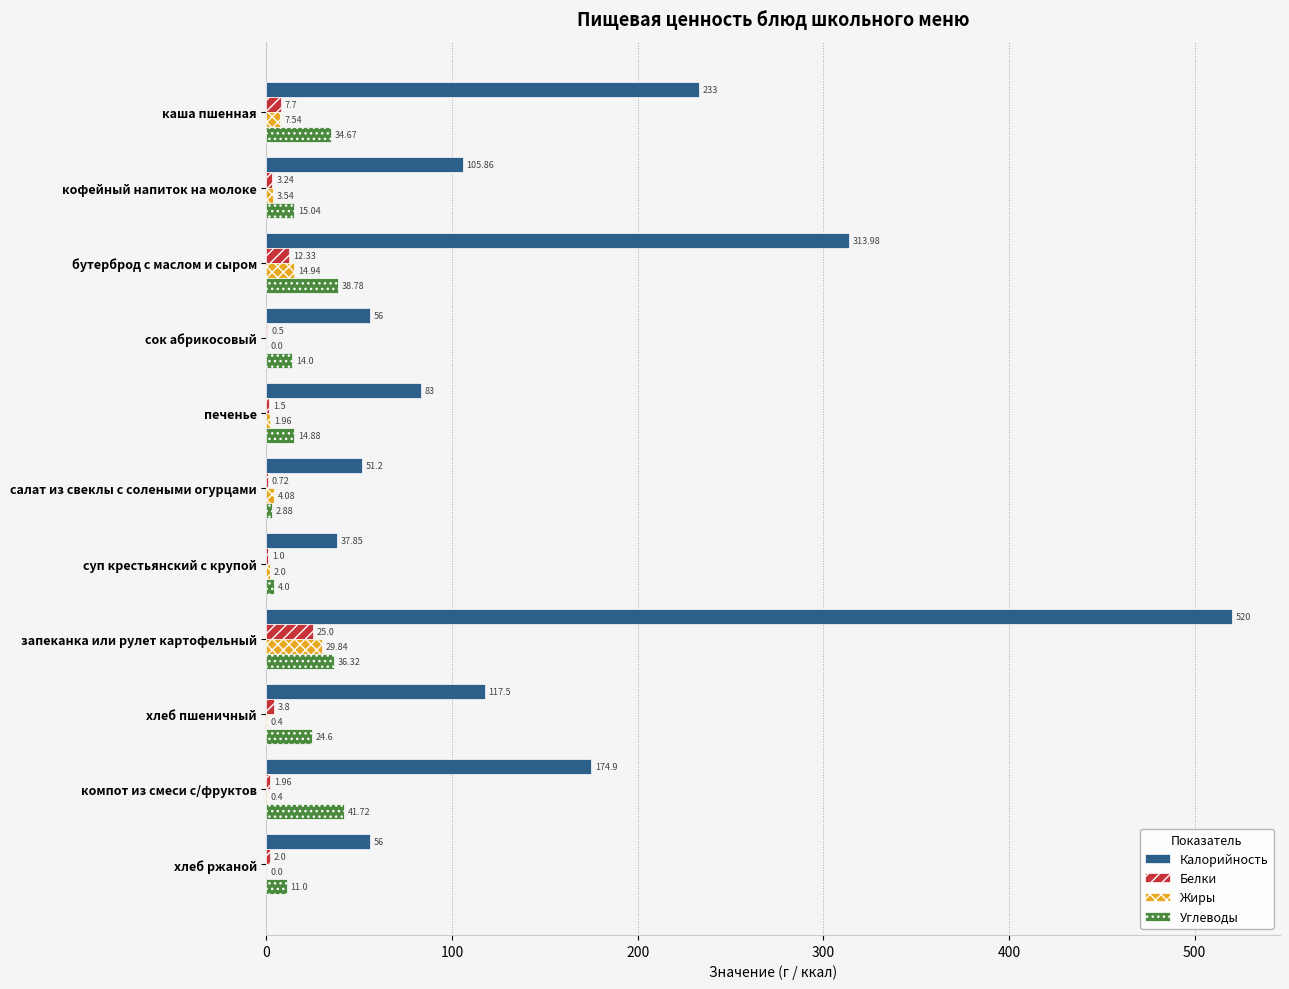

At which category is the sum across all series the highest?

запеканка или рулет картофельный